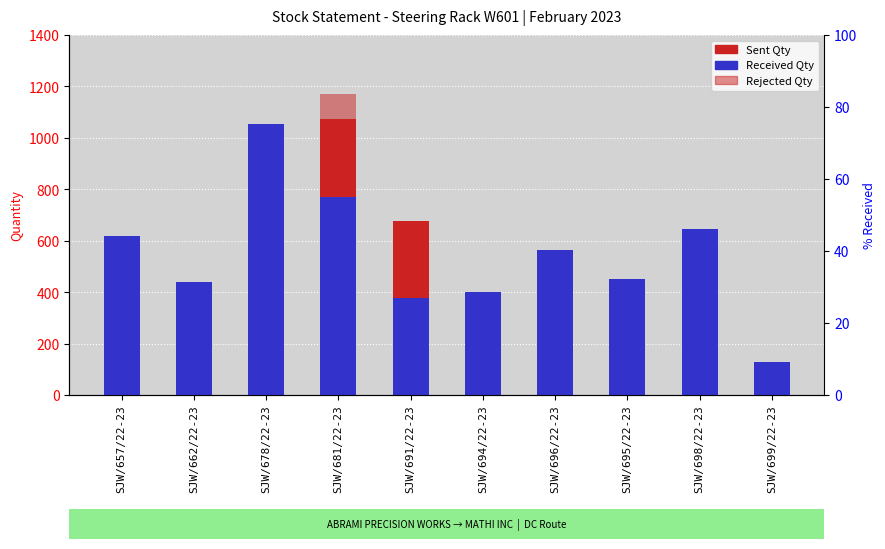

At SJW/696/22-23, list the series in order from smallest to largest.

Rejected Qty, Sent Qty, Received Qty